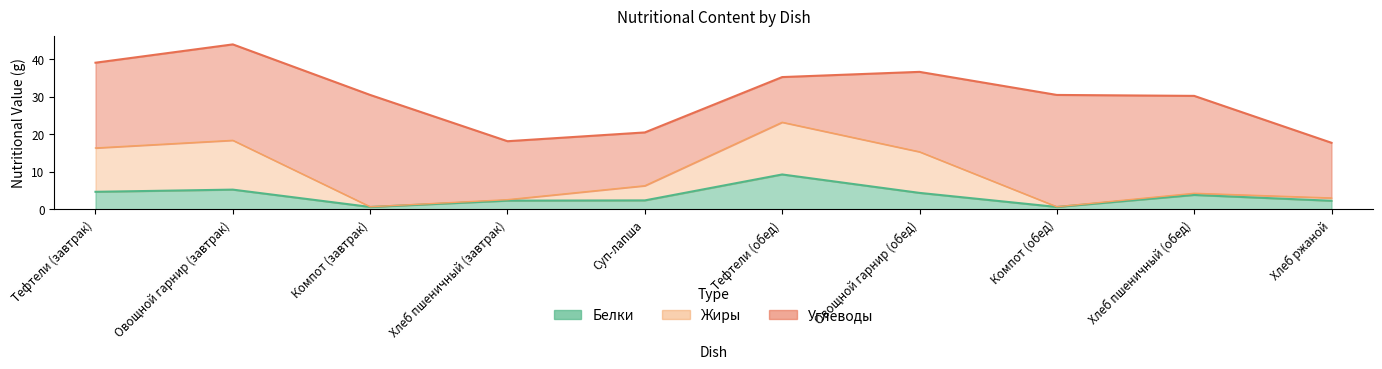

What is the smallest value displayed?

0.6